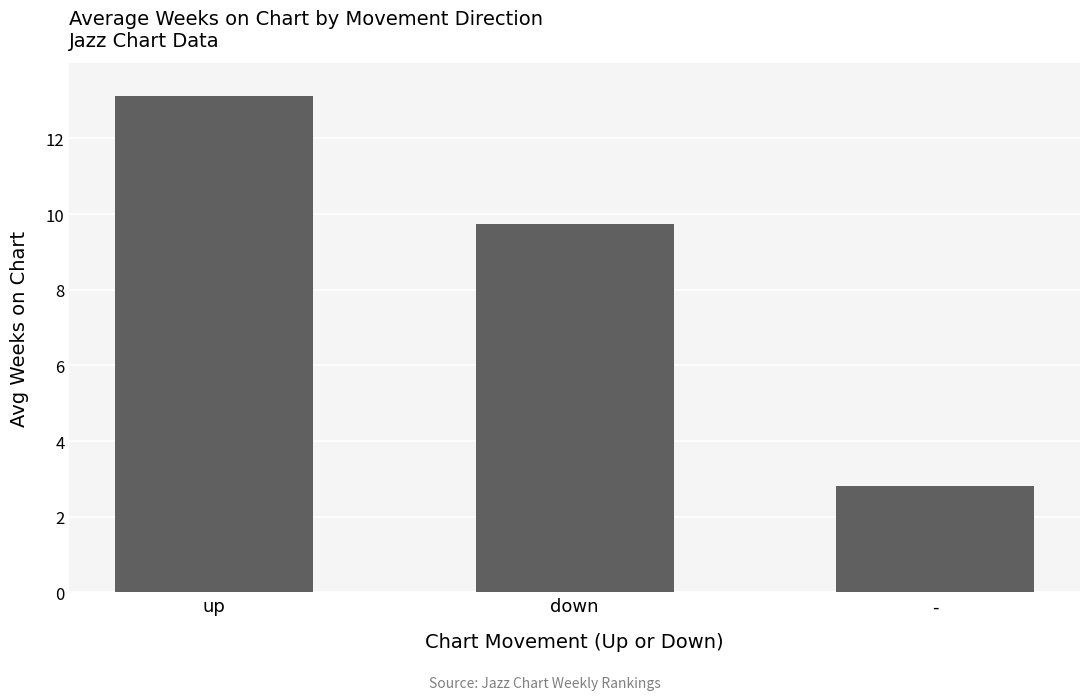

List the labels in order of value, smallest first.

-, down, up